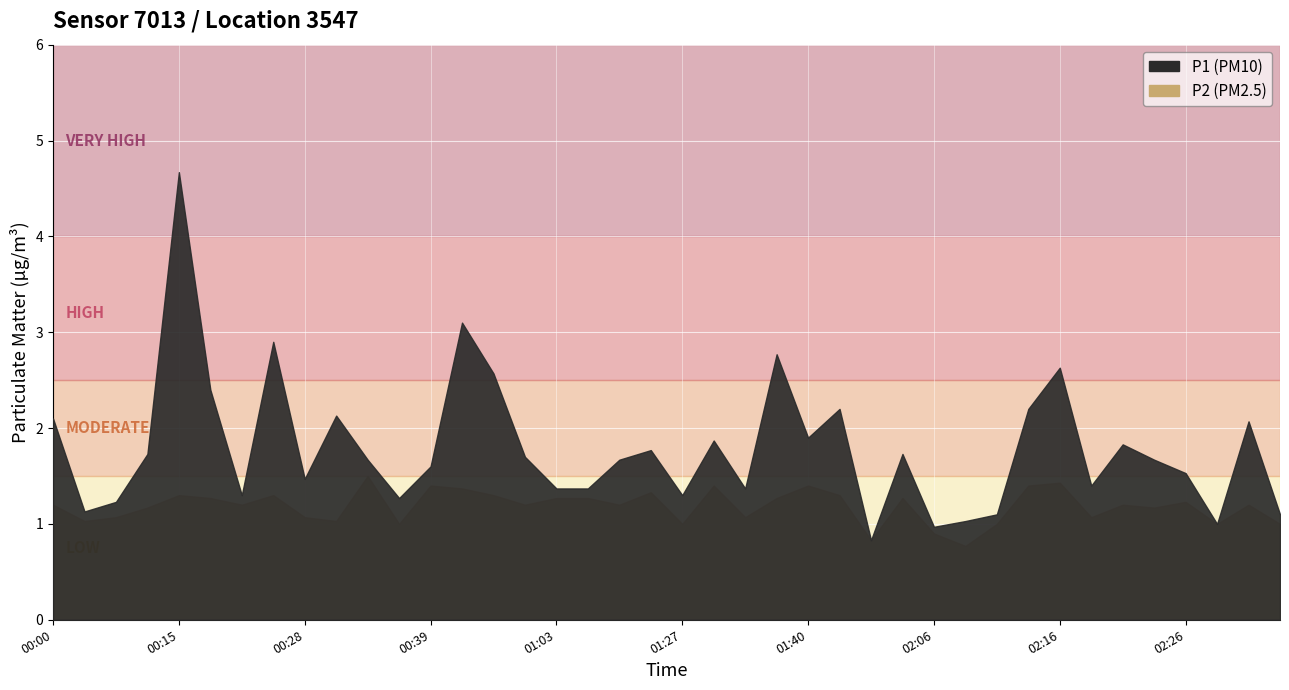

True or false: P2 and P1 cross at least once.

False